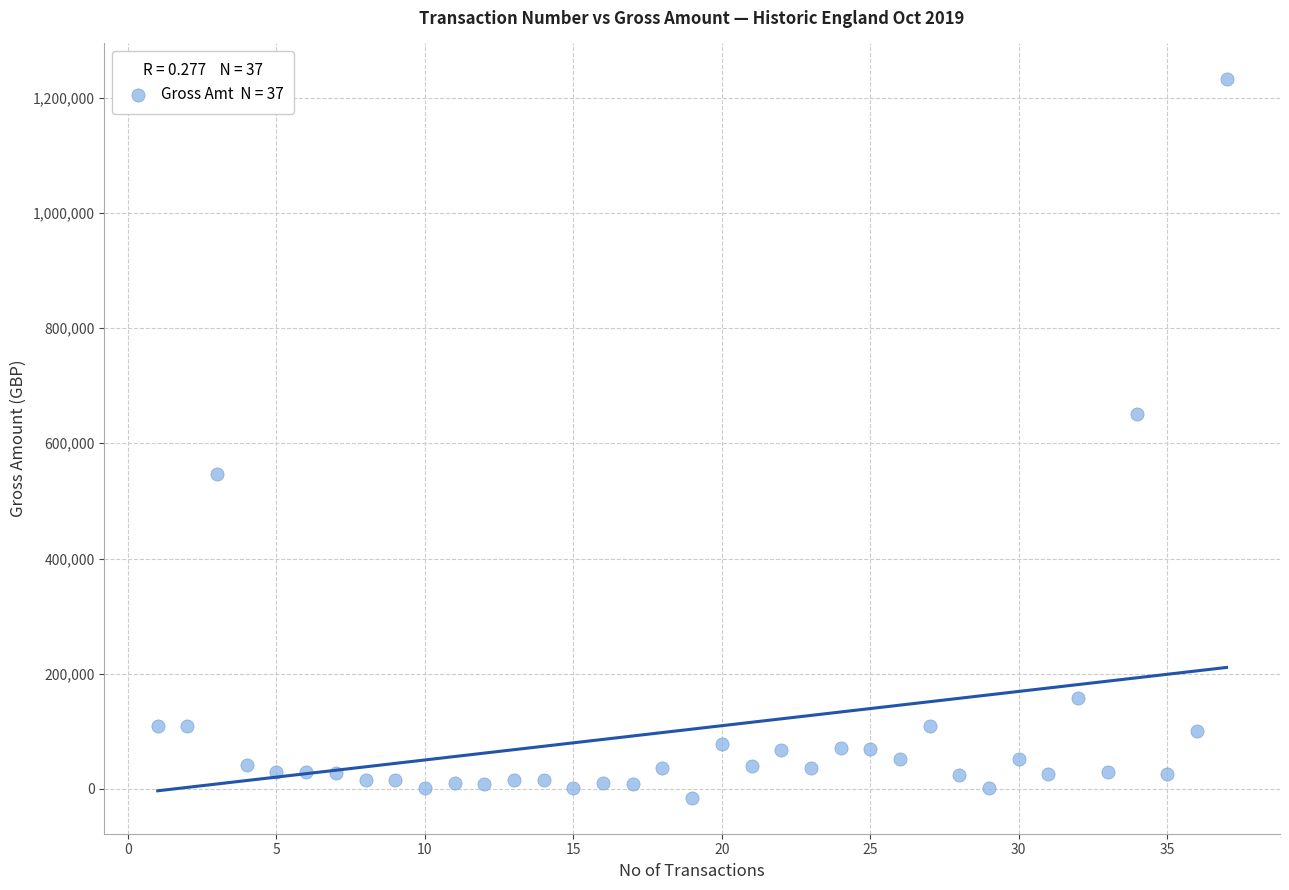

What is the range of X values (max minus min)?

36.0